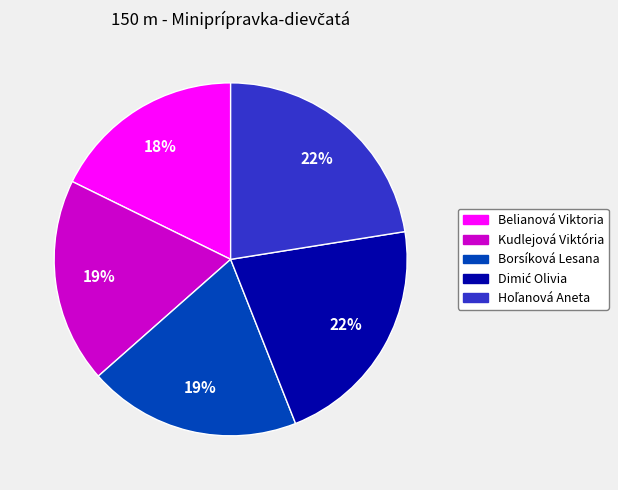

To the nearest percent, what percentage of the pie is Belianová Viktoria?

18%